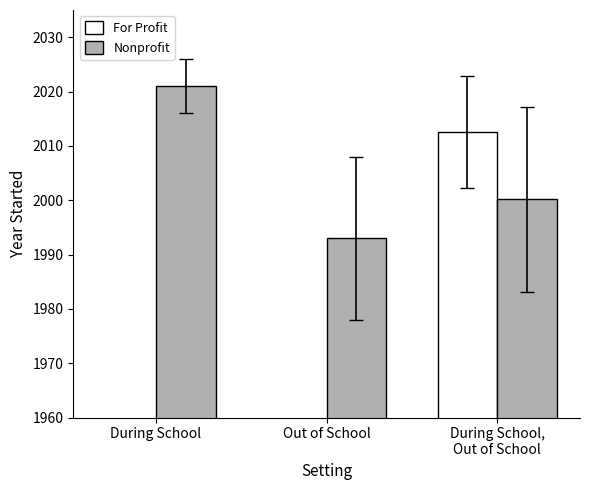

True or false: For Profit has a value of 2012.6 at During School,
Out of School.

True